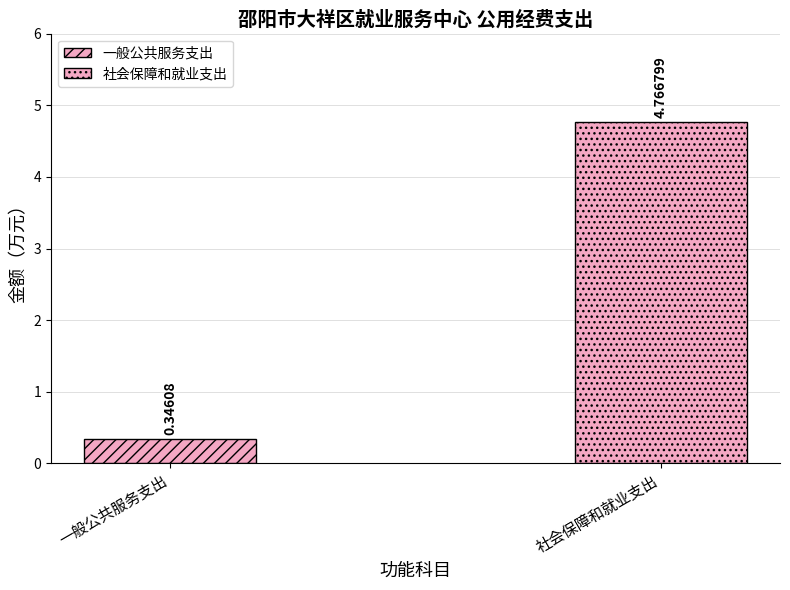

What is the label of the 2nd bar from the left?

社会保障和就业支出